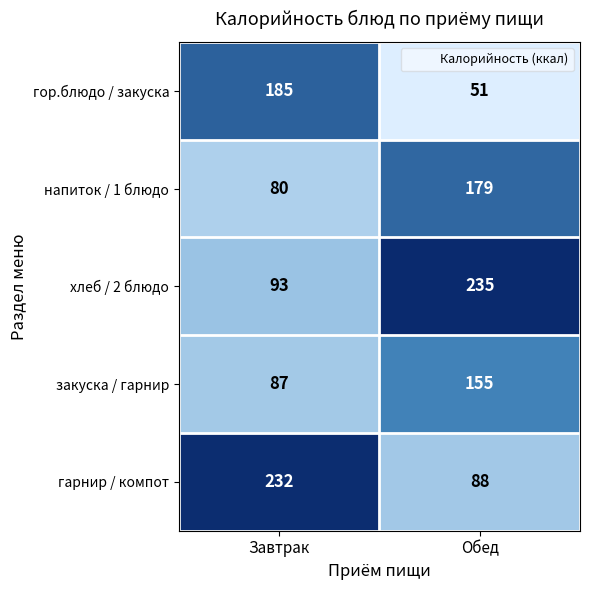

Reading left to right, list all the values displayed in this chart.

гор.блюдо / закуска: 185	51
напиток / 1 блюдо: 80	179
хлеб / 2 блюдо: 93	235
закуска / гарнир: 87	155
гарнир / компот: 232	88